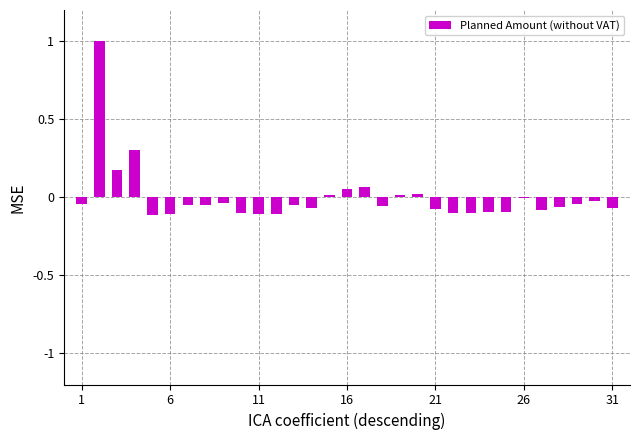

What is the greatest value displayed?

1.0